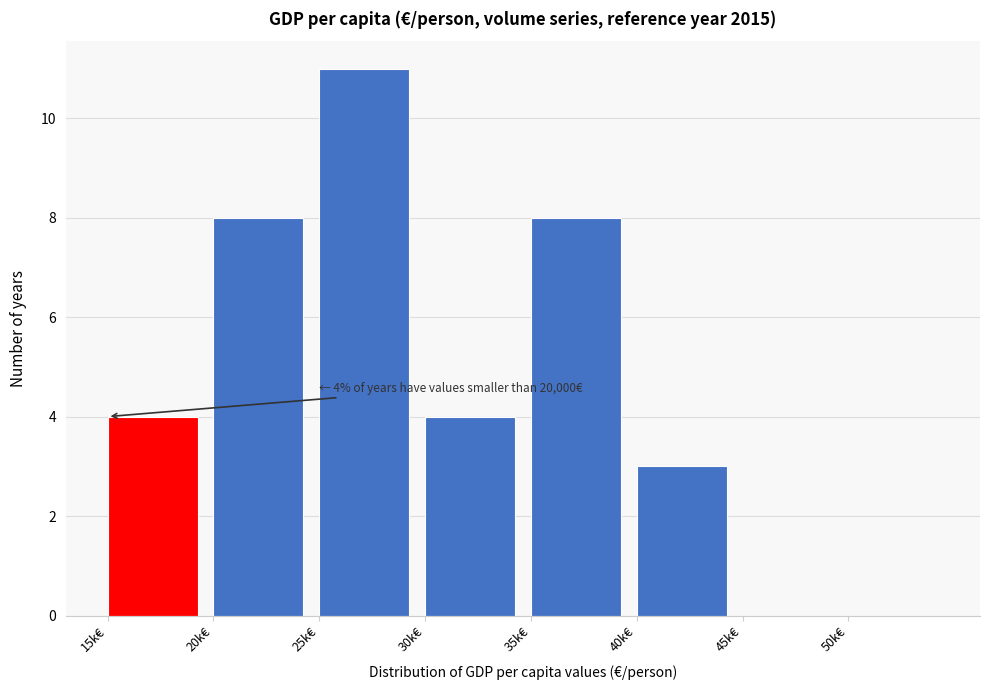

Reading right to left, extract all data points from this chart.

50k€=0	45k€=0	40k€=3	35k€=8	30k€=4	25k€=11	20k€=8	15k€=4